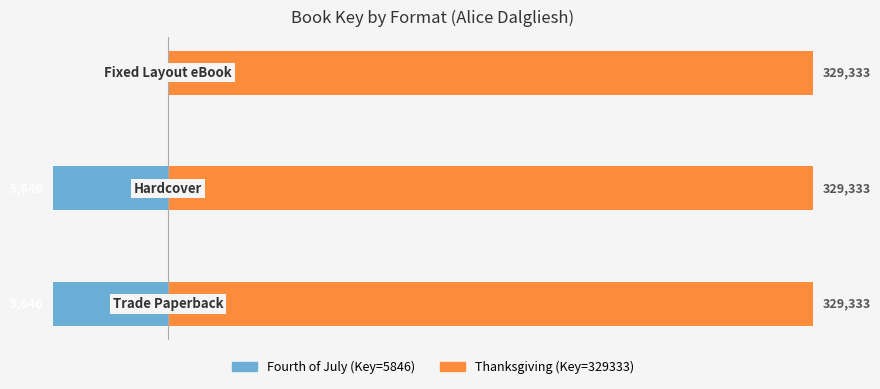

At how many categories does at least one series exceed 0?

3